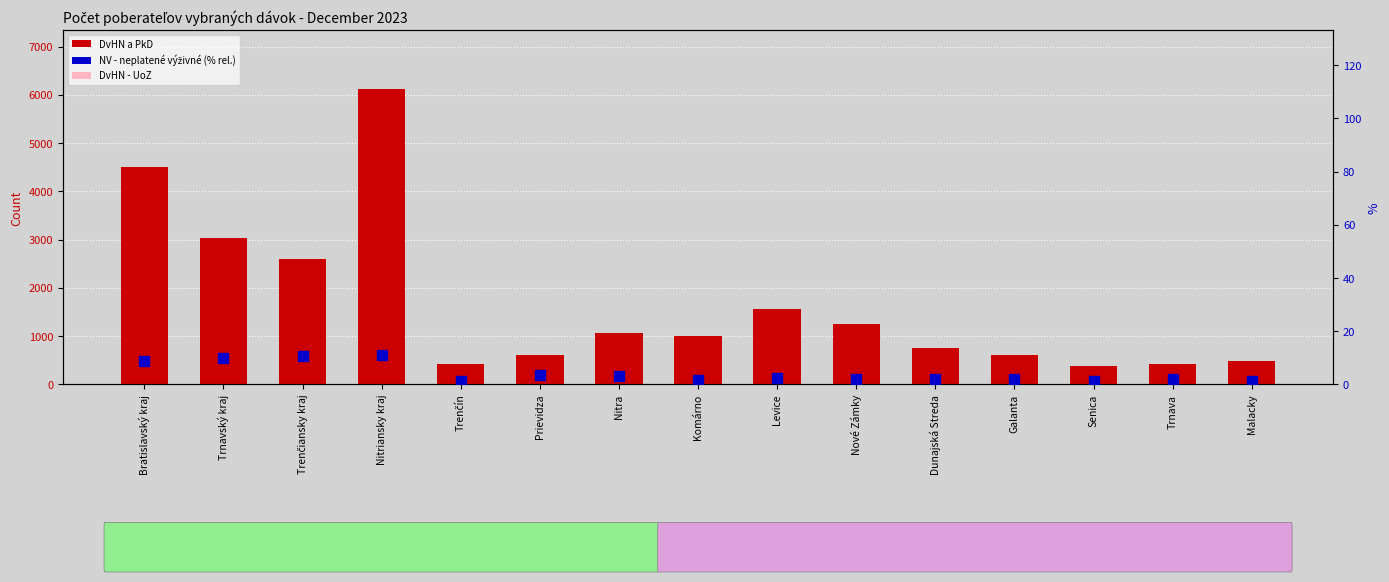

How many groups of bars are there?

15